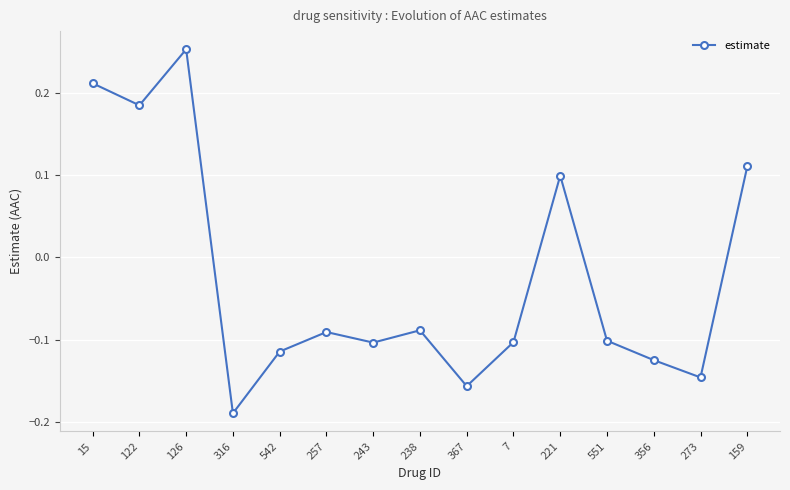

Count the number of data series in this chart.

1